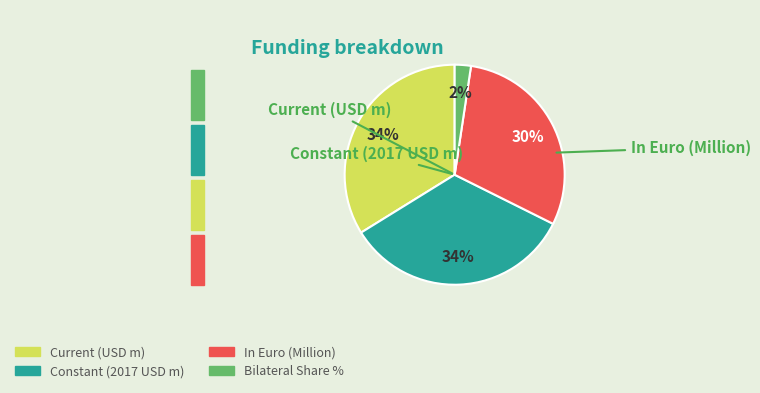

To the nearest percent, what is the combined percentage of Current (USD m) and Bilateral Share %?

36%